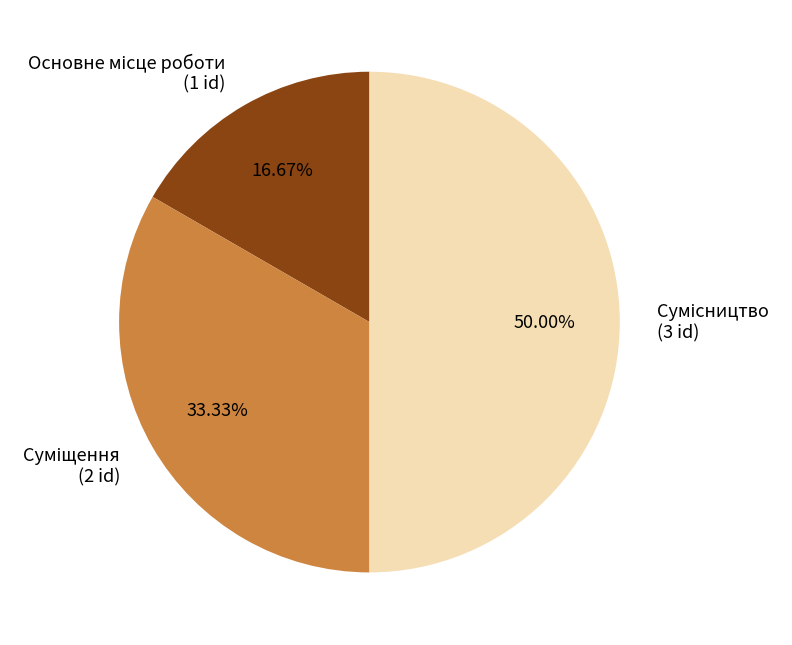

Count the number of slices in the pie.

3